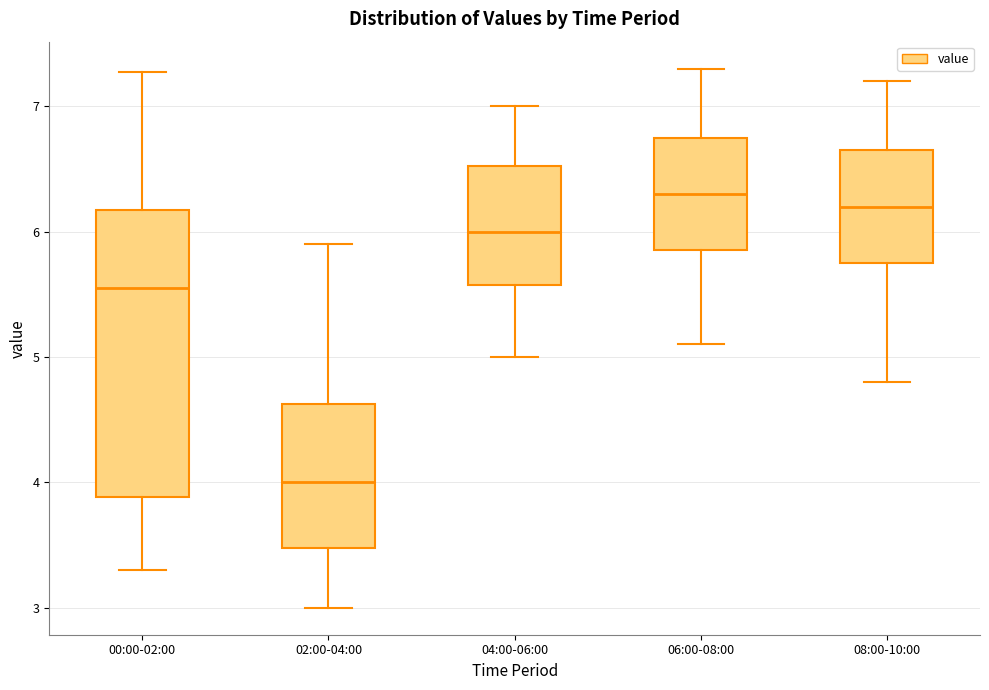

Which box is the tallest, from its lower edge to its upper edge?

00:00-02:00